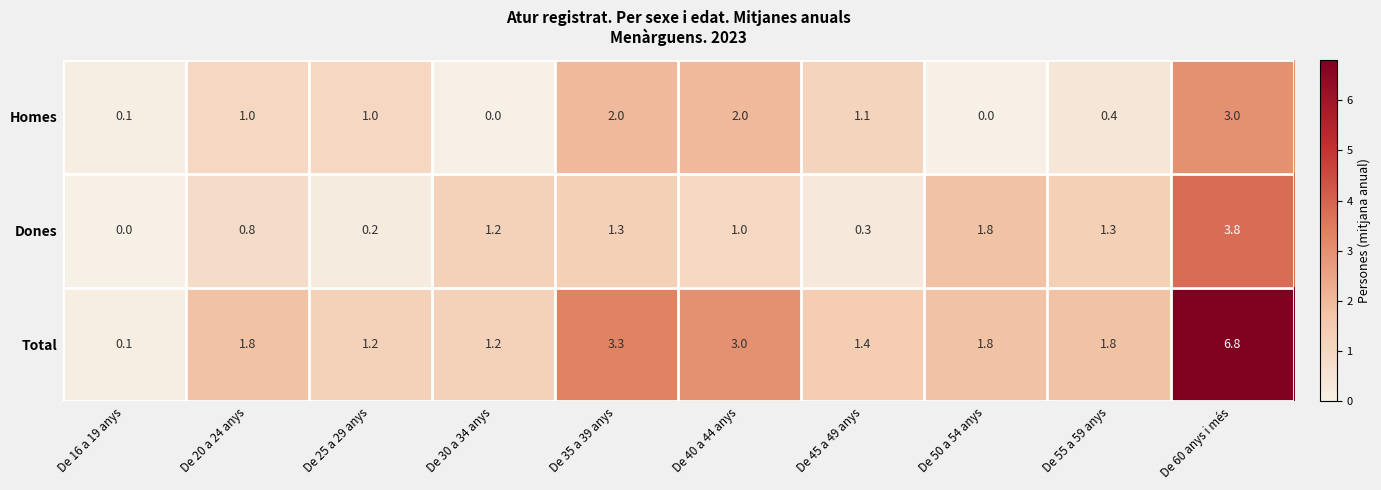

At which category does the chart reach its peak across all series?

De 60 anys i més